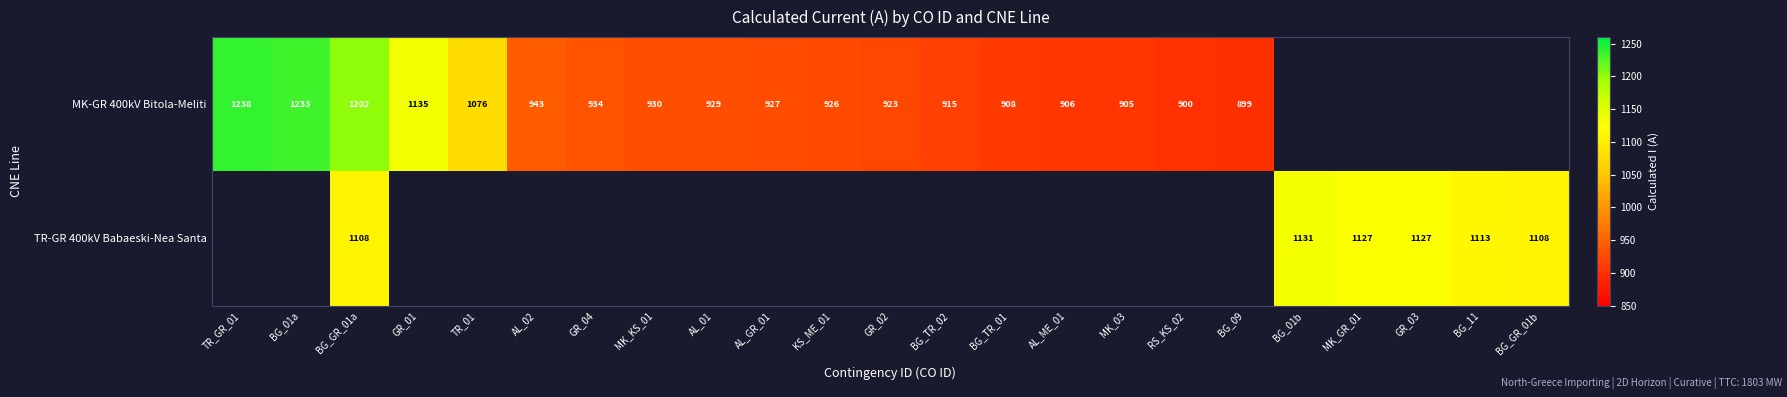

What is the sum of the MK-GR 400kV Bitola-Meliti values at MK_03 and BG_01a?

2138